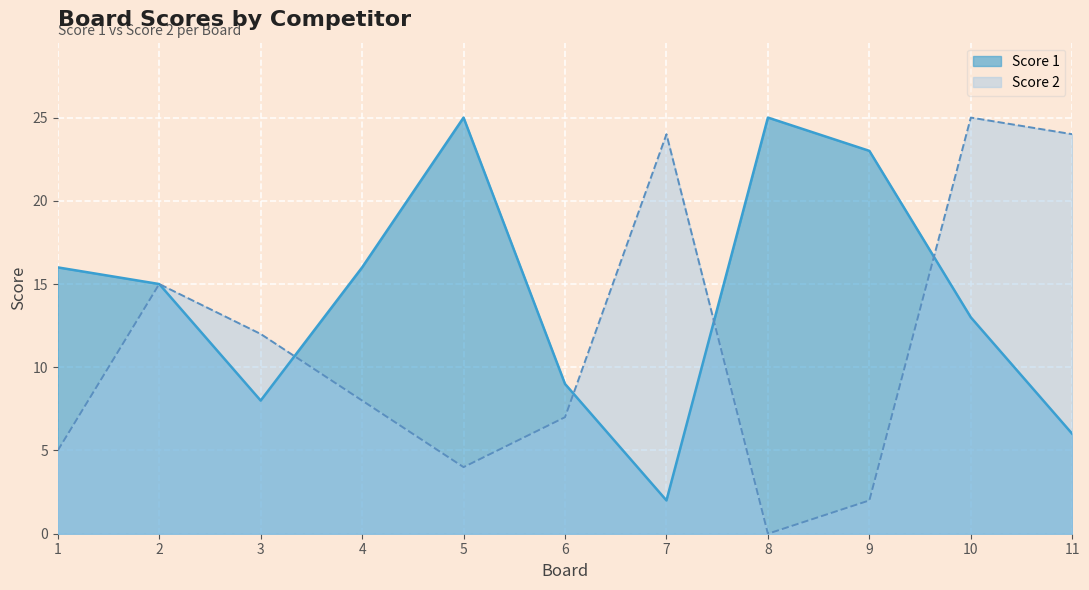

What is the difference between the maximum and minimum values in the Score 1 series?

23